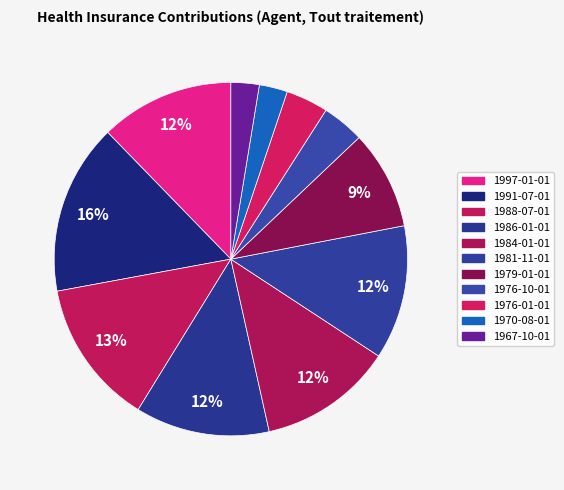

Which slice is the smallest?

1970-08-01